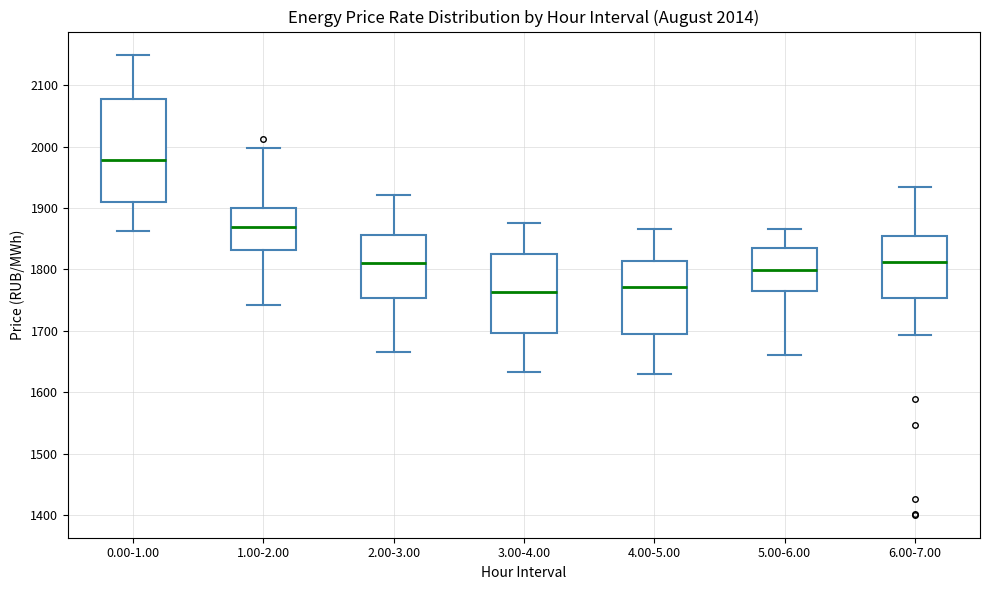

Which box's median line is the highest?

0.00-1.00